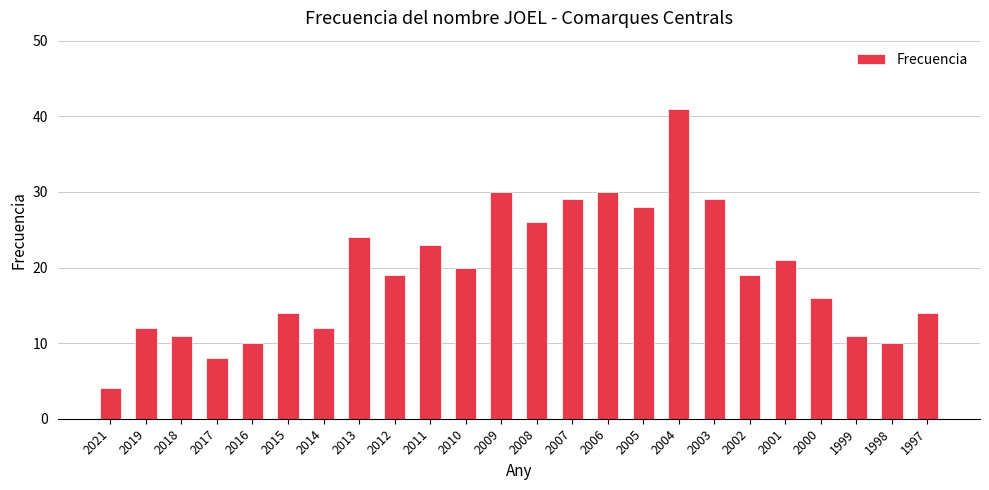

Reading left to right, list all the values displayed in this chart.

2021=4	2019=12	2018=11	2017=8	2016=10	2015=14	2014=12	2013=24	2012=19	2011=23	2010=20	2009=30	2008=26	2007=29	2006=30	2005=28	2004=41	2003=29	2002=19	2001=21	2000=16	1999=11	1998=10	1997=14